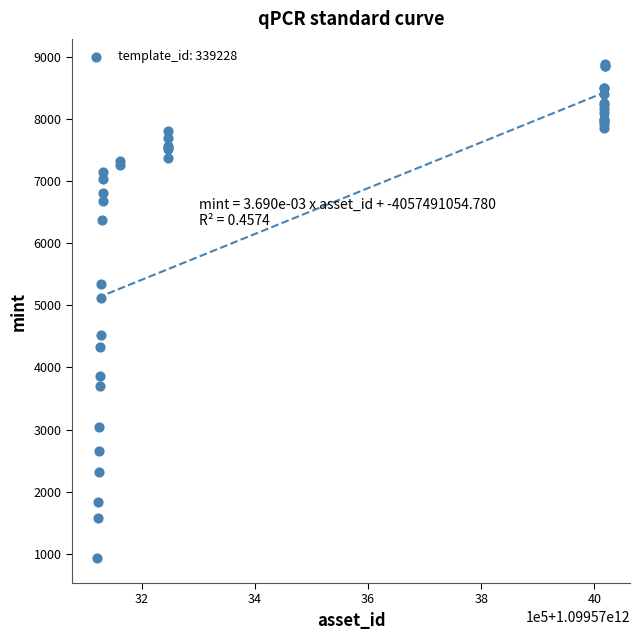

What Y value in the scatter plot is closest to 4910?

5113